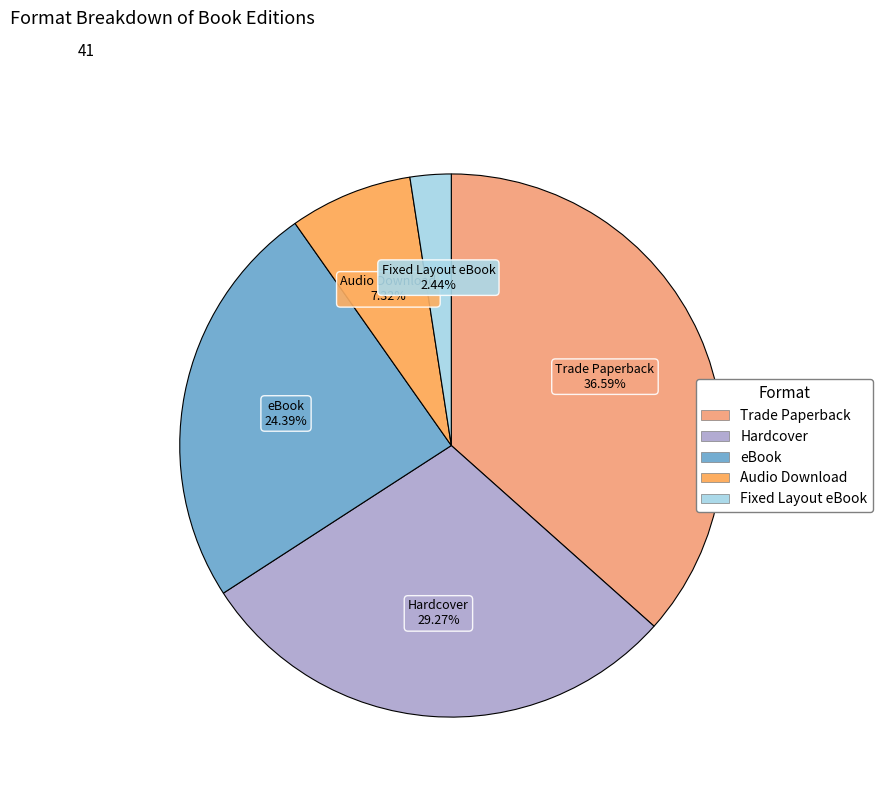

Between Fixed Layout eBook and Hardcover, which is larger?

Hardcover